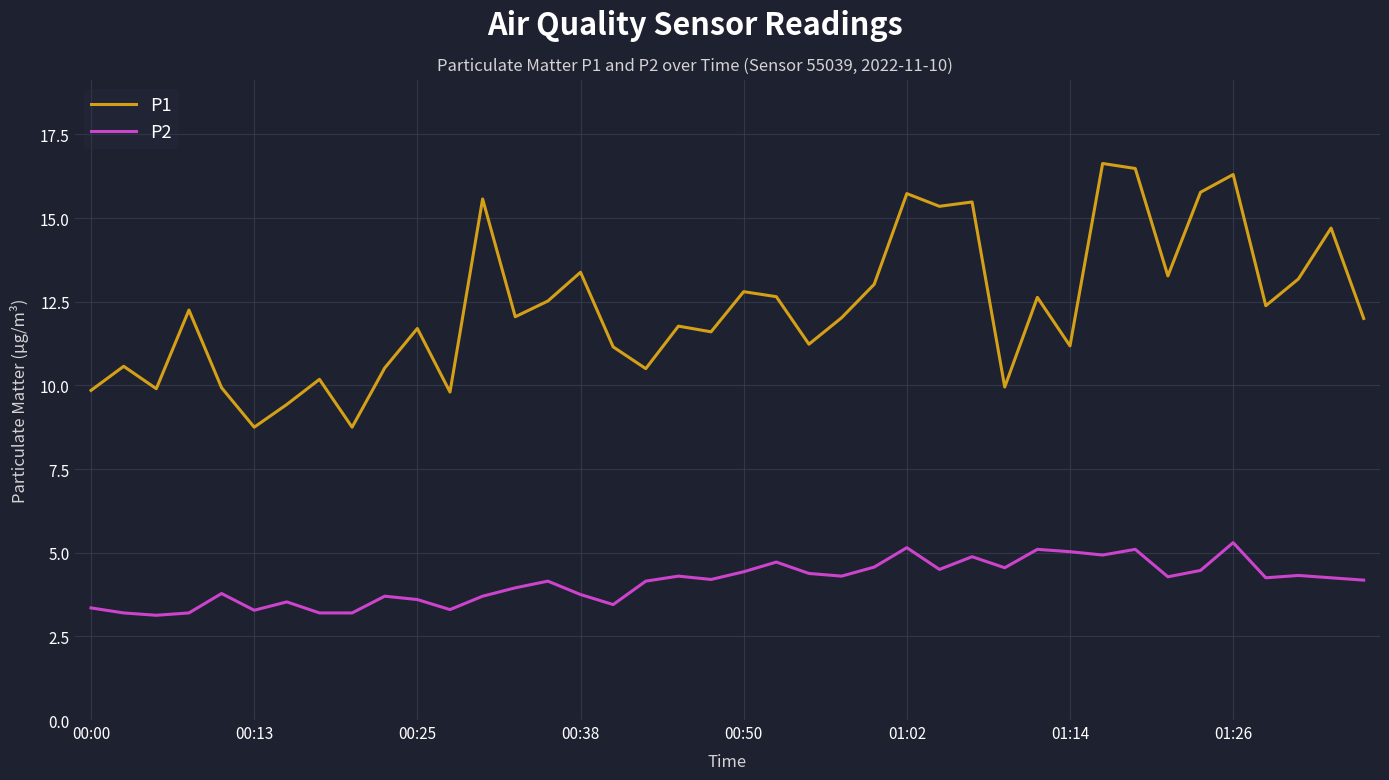

True or false: P1 and P2 intersect in this chart.

False